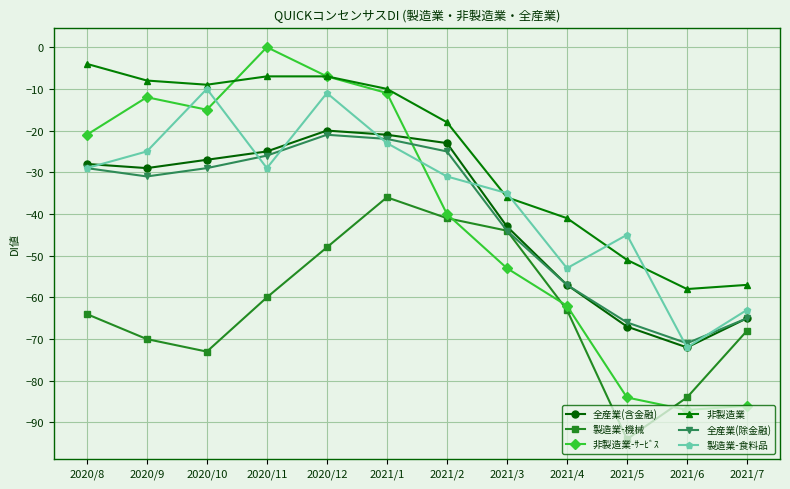

What is the average value of the 製造業-機械 series?

-62